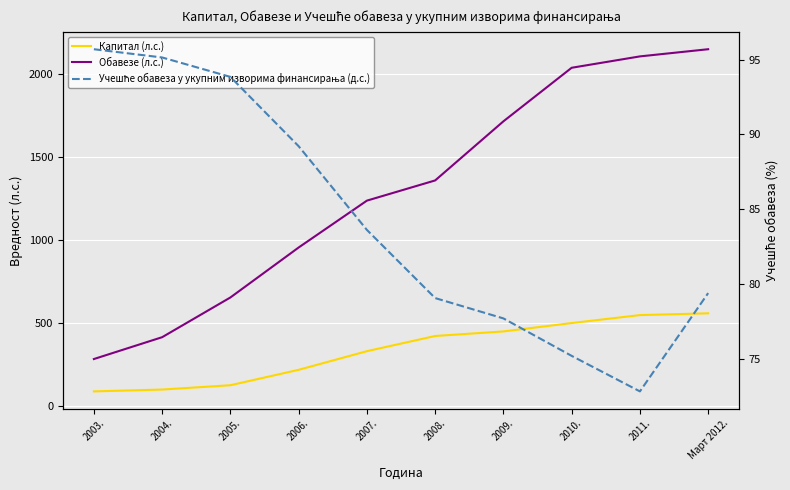

How many data points does each series have?

10